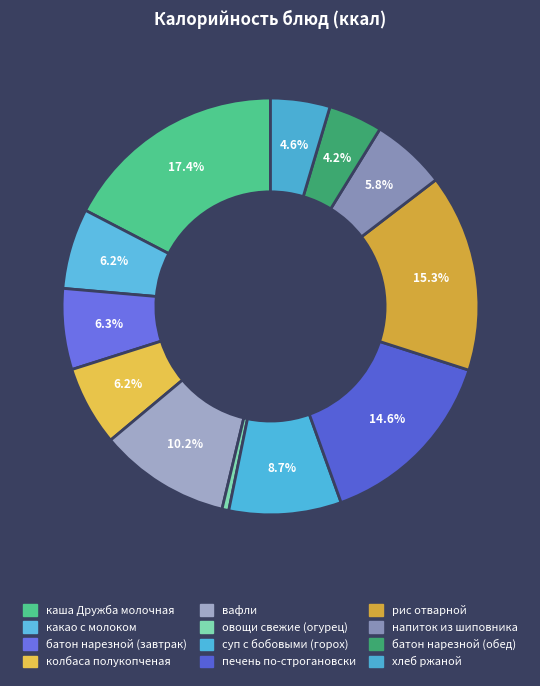

What is the ratio of the value at рис отварной to the value at овощи свежие (огурец)?

29.1